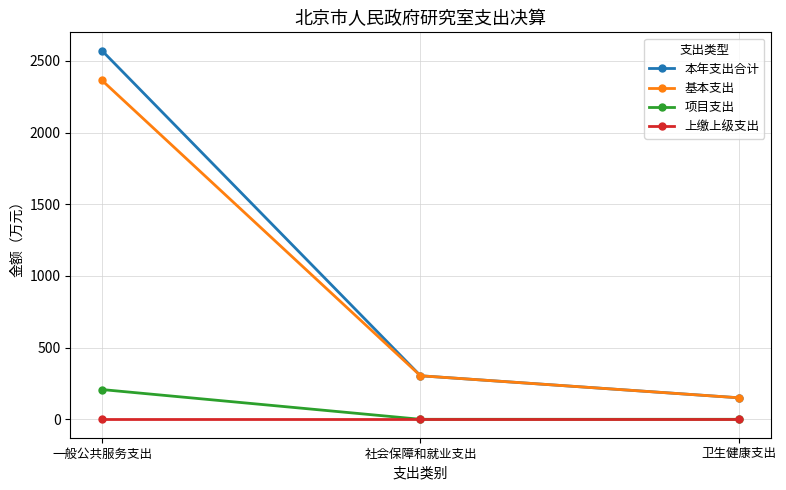

What are all the series names shown in the legend?

本年支出合计, 基本支出, 项目支出, 上缴上级支出